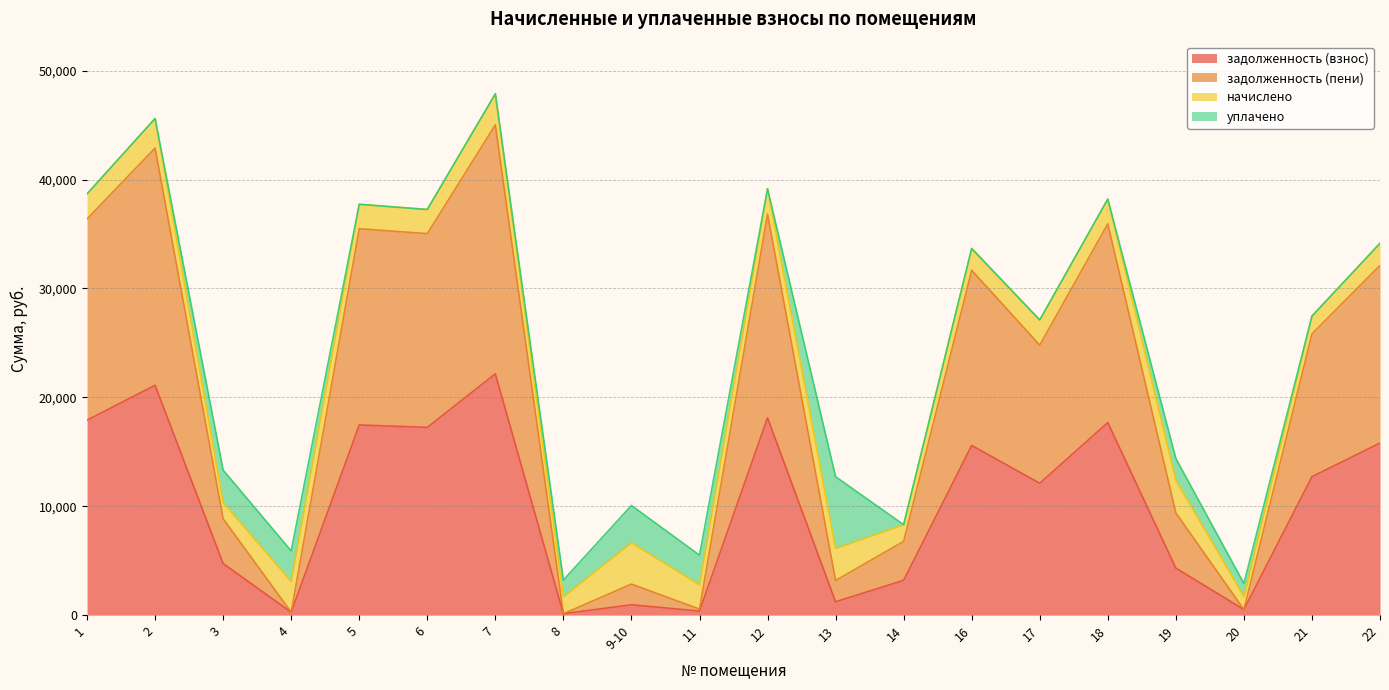

What are all the series names shown in the legend?

задолженность (взнос), задолженность (пени), начислено, уплачено